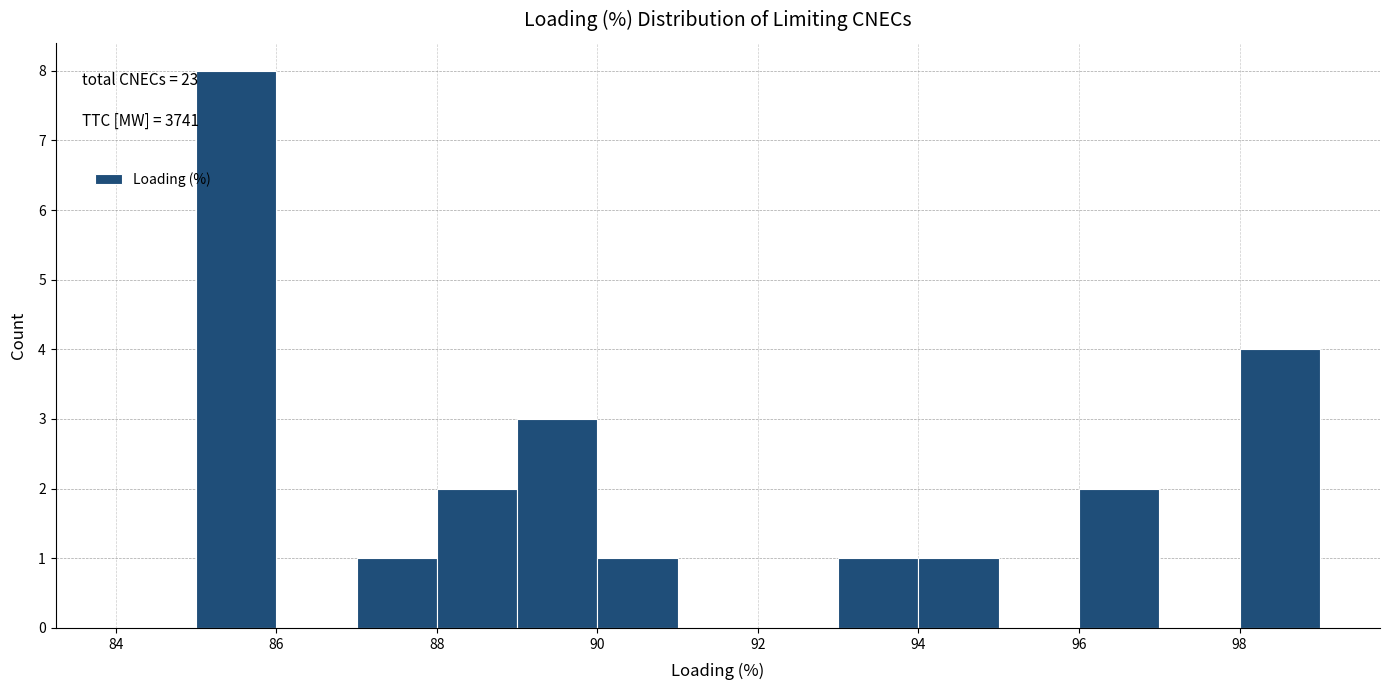

Over which range of the x-axis is the bar tallest?

85 to 86